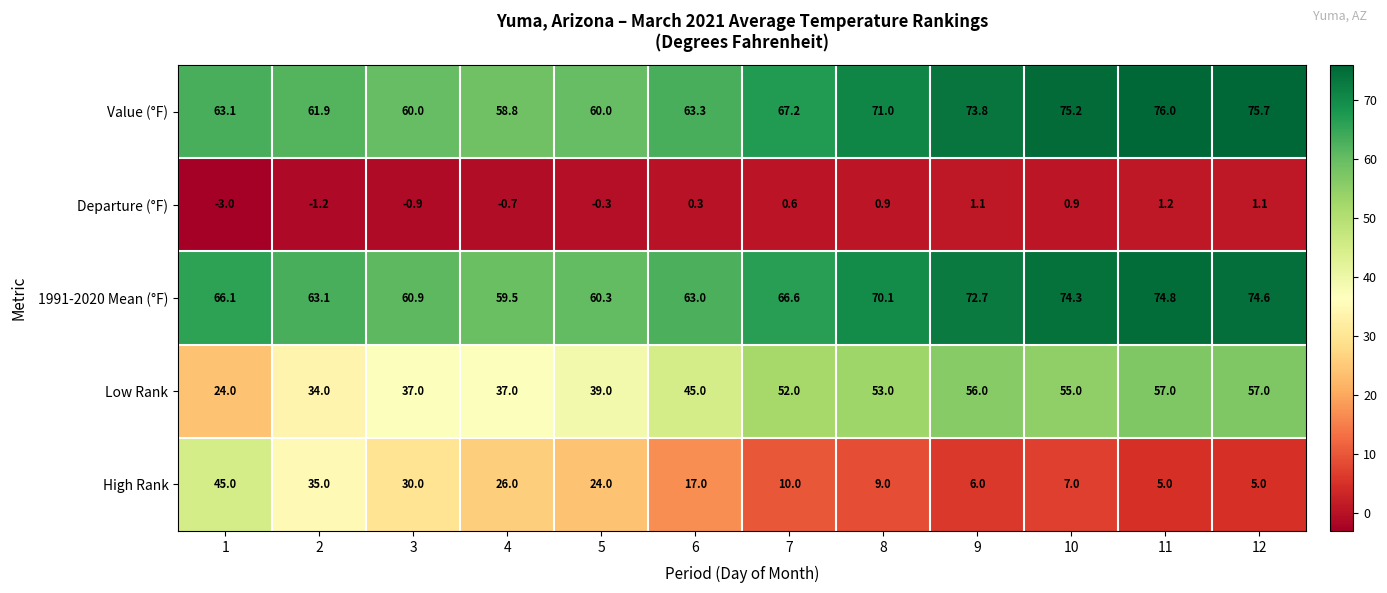

What is the maximum value for Low Rank?

57.0